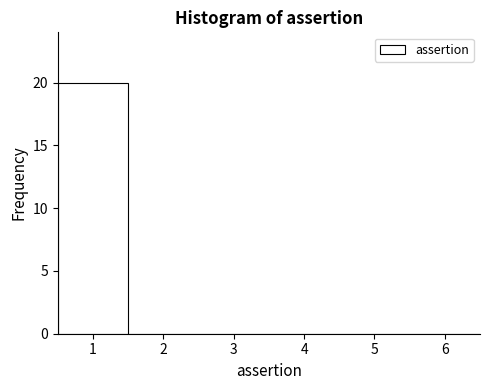

Reading left to right, transcribe this chart: for each bar, give the range it covers on the x-axis and its height. The values are not printed on the chart, so give them approximately, as read against the axis.

0.5 to 1.5: 20
1.5 to 2.5: 0
2.5 to 3.5: 0
3.5 to 4.5: 0
4.5 to 5.5: 0
5.5 to 6.5: 0